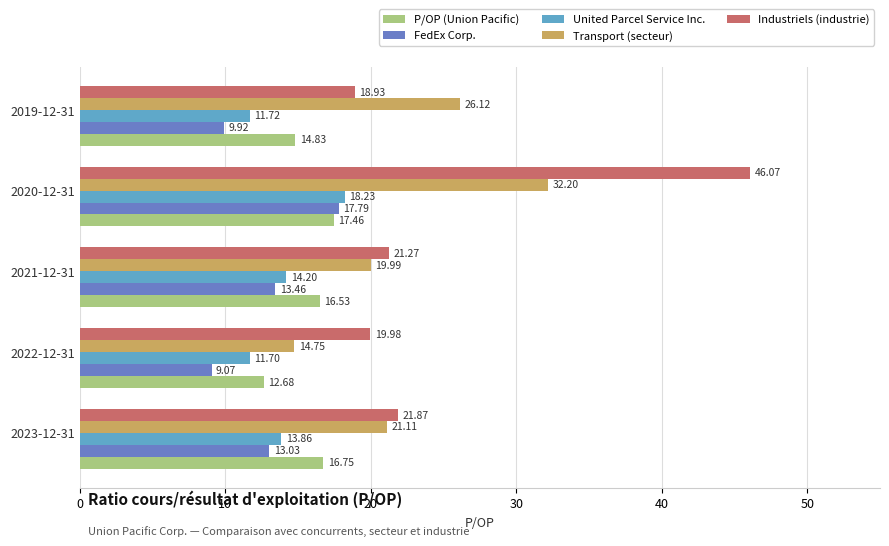

Is the value of Transport (secteur) at 2023-12-31 greater than the value of FedEx Corp. at 2022-12-31?

Yes